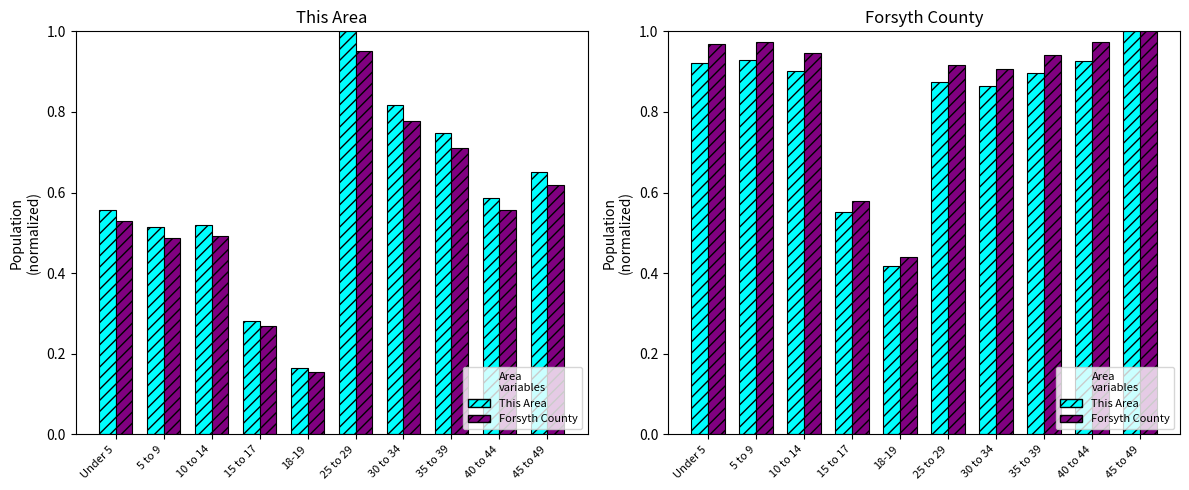

At 10 to 14, list the series in order from smallest to largest.

This Area, Forsyth County